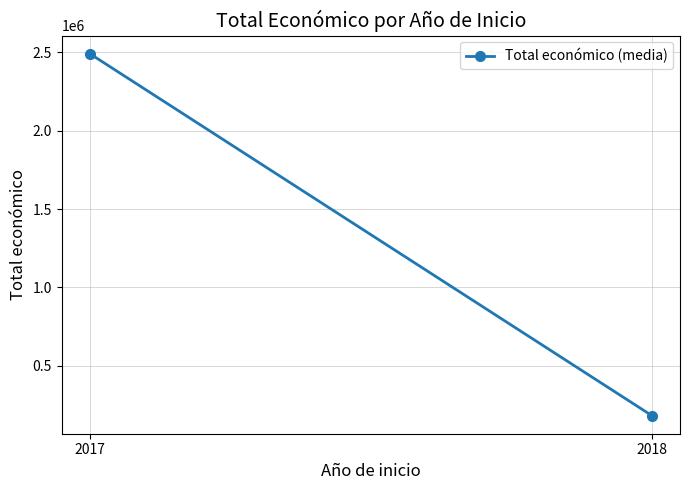

Is it true that the value at 2018 is 181860.5?

True